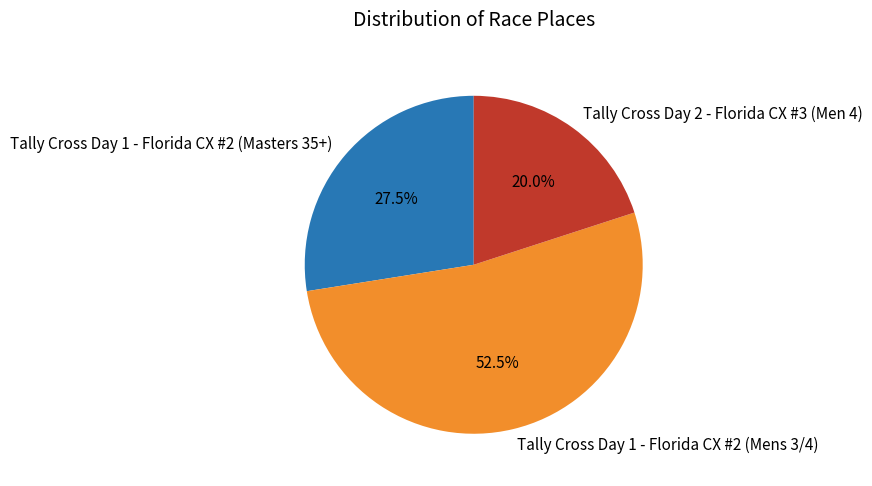

The Tally Cross Day 1 - Florida CX #2 (Masters 35+) slice represents 35% of the pie. True or false?

False